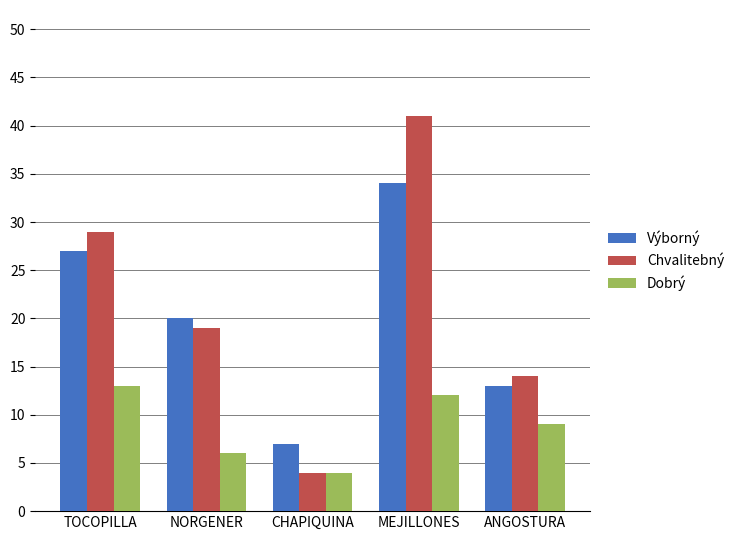

At which category is the sum across all series the highest?

MEJILLONES